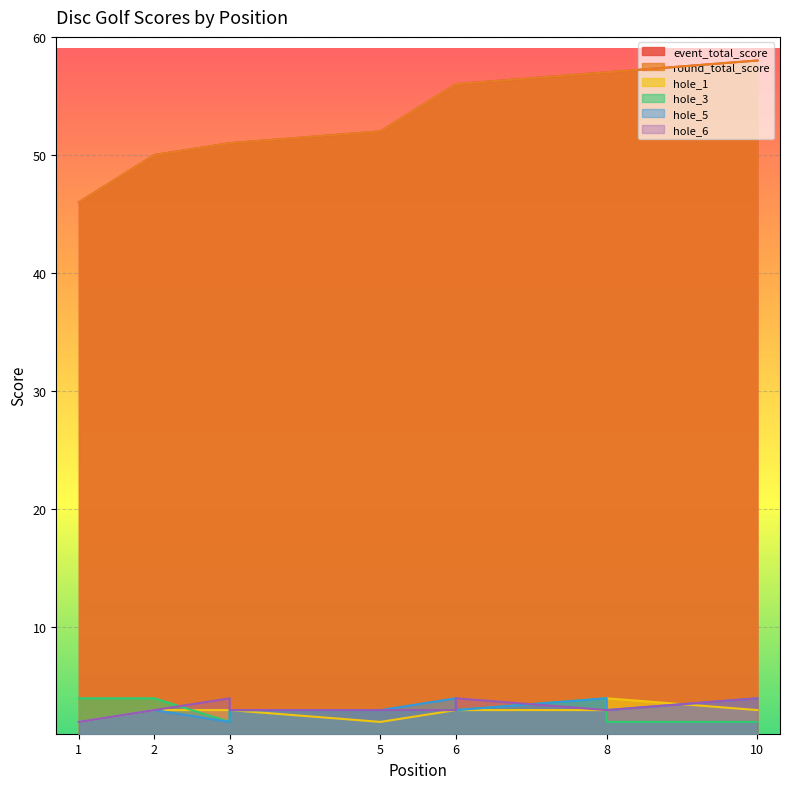

What is the total value across all series at 8?

128